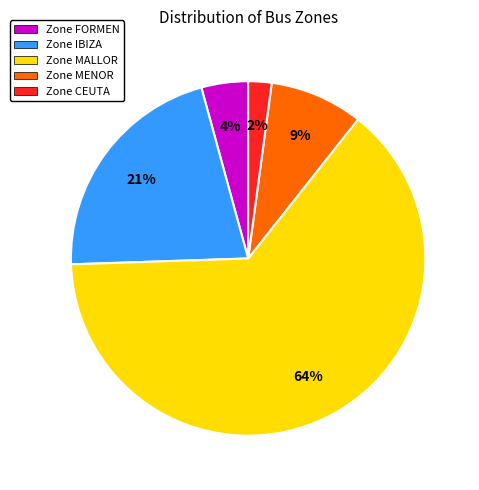

Combined, do Zone IBIZA and Zone FORMEN account for over 50%?

No